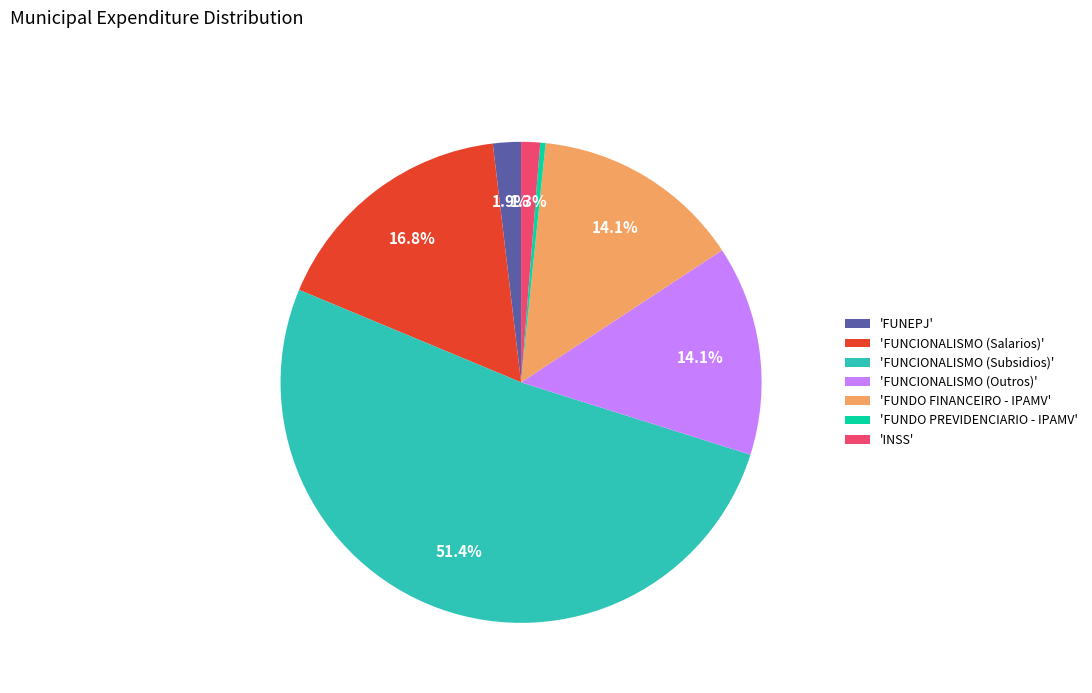

How much of the chart is everything except 'FUNDO FINANCEIRO - IPAMV'?

85.9%